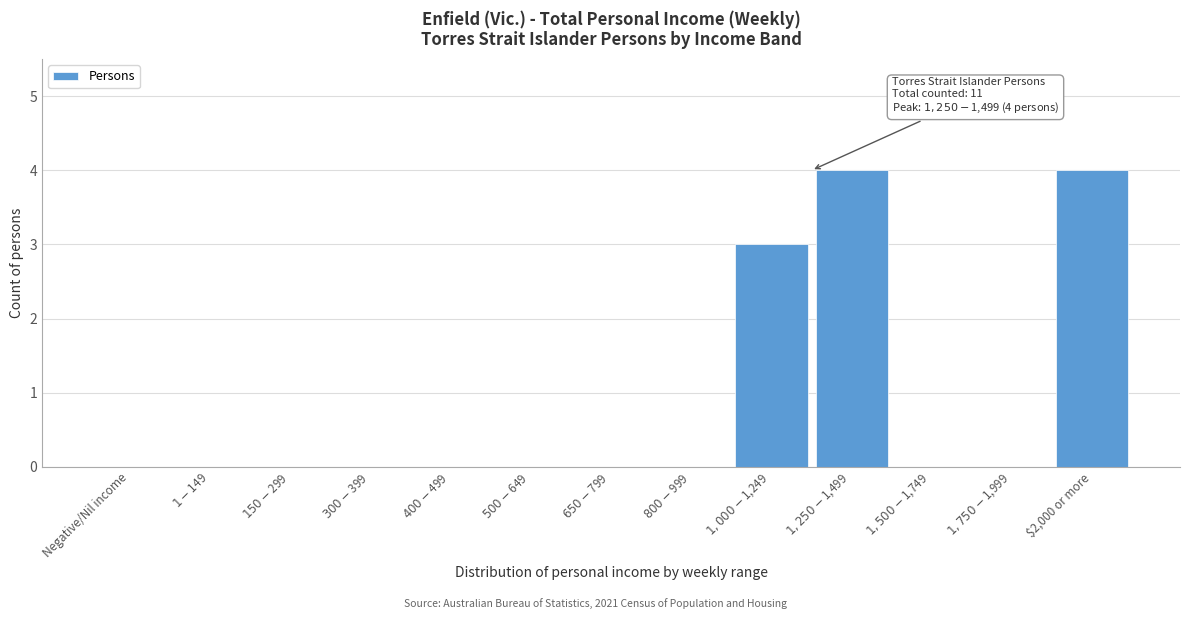

What is the greatest value displayed?

4